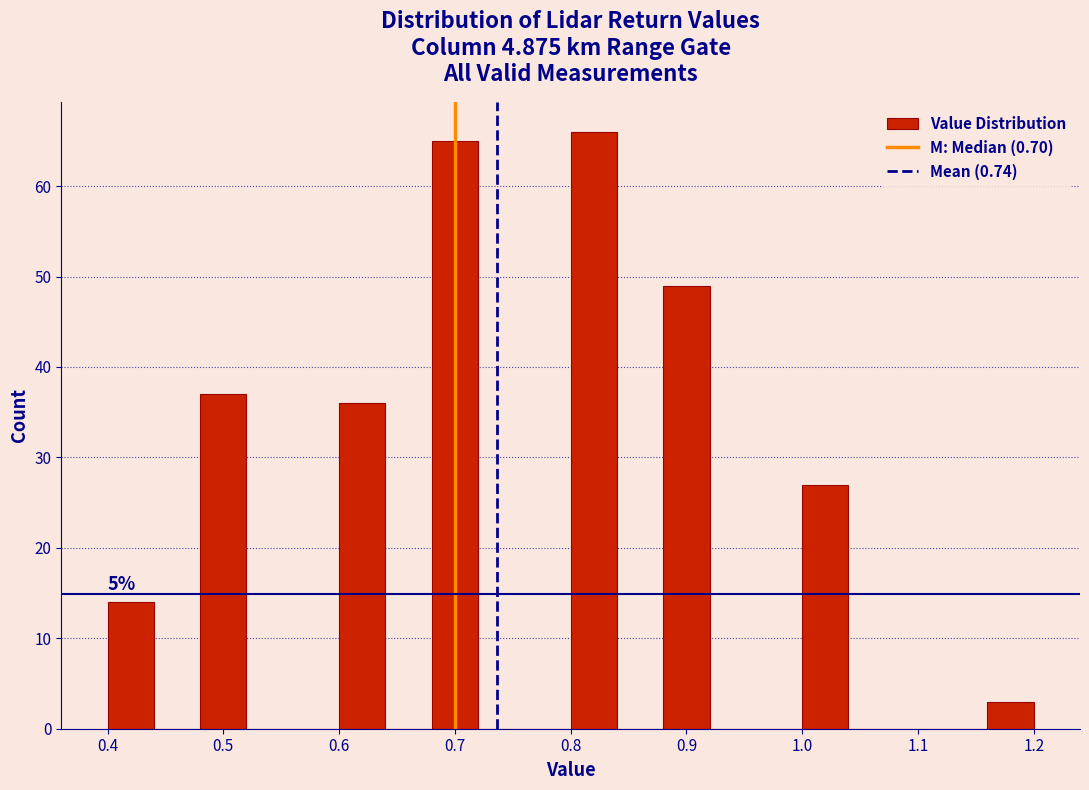

Which range on the x-axis has the tallest bar?

0.80 to 0.84